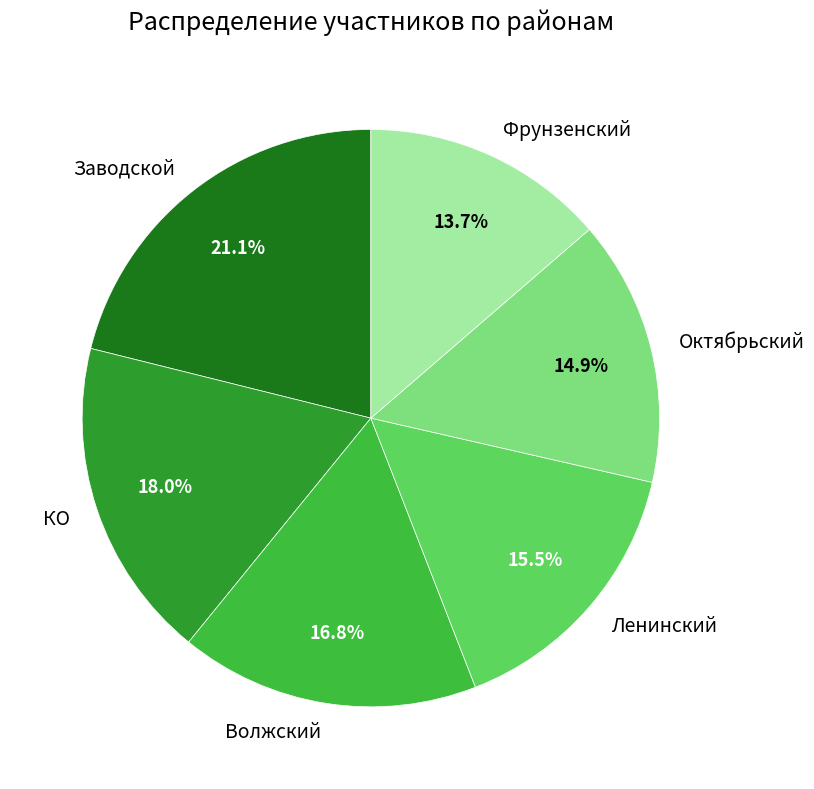

Is Заводской the majority of the pie?

No